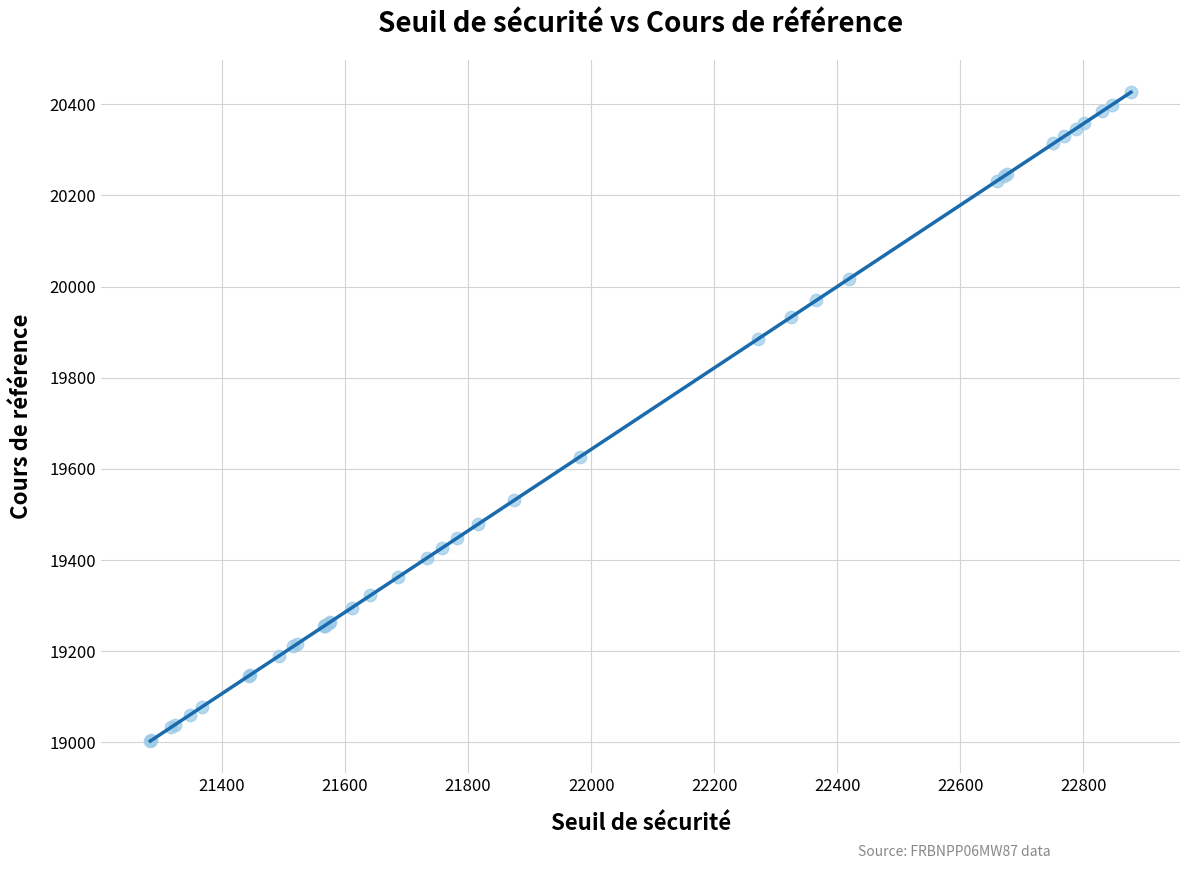

What Y value in the scatter plot is closest to 19714?

19626.5